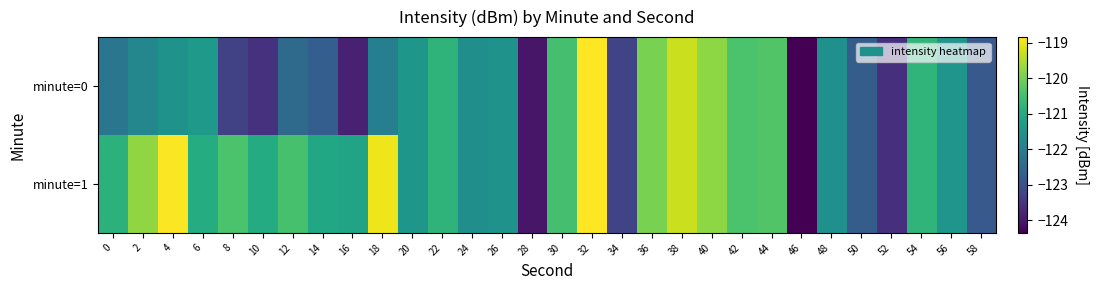

Reading left to right, extract all data points from this chart.

minute=0: 0=-122.2	2=-121.8	4=-121.5	6=-121.4	8=-123.3	10=-123.6	12=-122.4	14=-122.7	16=-123.8	18=-122.0	20=-121.4	22=-120.8	24=-121.6	26=-121.5	28=-124.0	30=-120.5	32=-118.8	34=-123.2	36=-120.0	38=-119.3	40=-119.8	42=-120.4	44=-120.3	46=-124.4	48=-121.6	50=-122.7	52=-123.6	54=-120.7	56=-121.5	58=-122.8
minute=1: 0=-120.8	2=-119.8	4=-118.9	6=-120.9	8=-120.4	10=-121.0	12=-120.4	14=-121.1	16=-121.1	18=-119.0	20=-121.4	22=-120.8	24=-121.6	26=-121.5	28=-124.0	30=-120.5	32=-118.8	34=-123.2	36=-120.0	38=-119.3	40=-119.8	42=-120.4	44=-120.3	46=-124.4	48=-121.6	50=-122.7	52=-123.6	54=-120.7	56=-121.5	58=-122.8